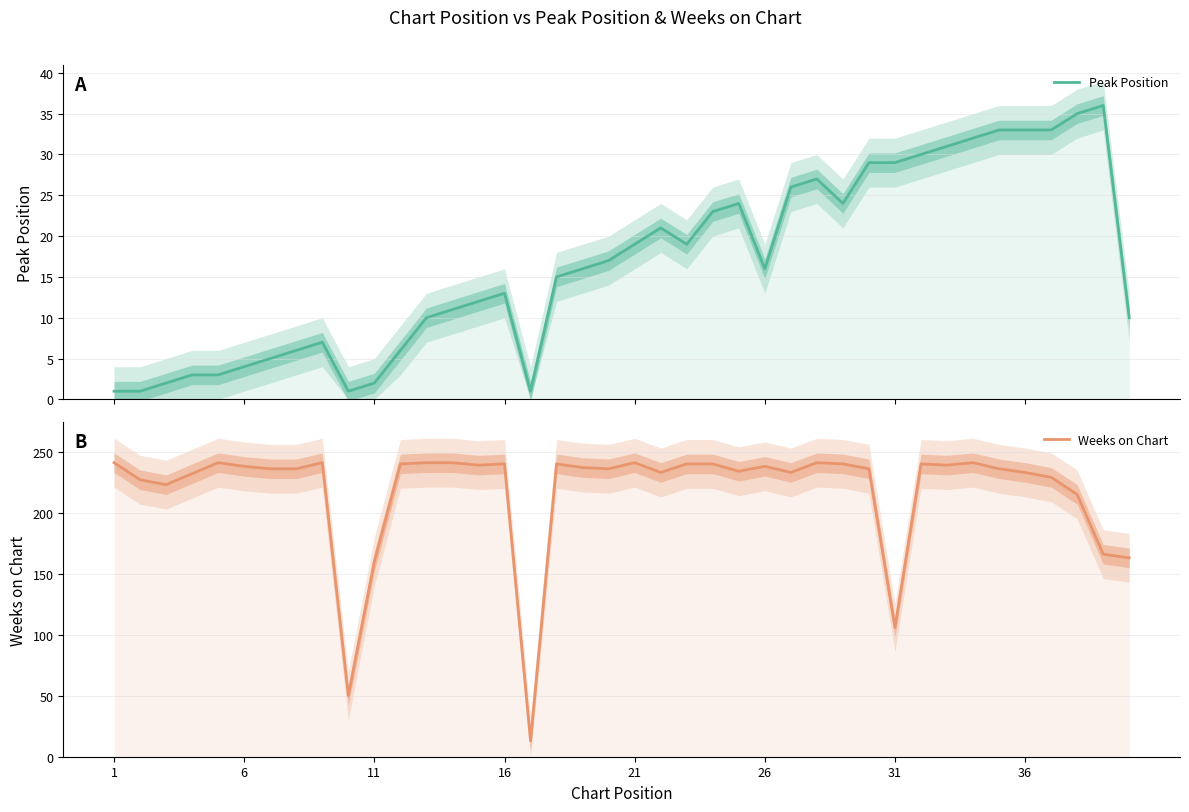

What is the difference between the second highest and second lowest values in the Peak Position series?

34